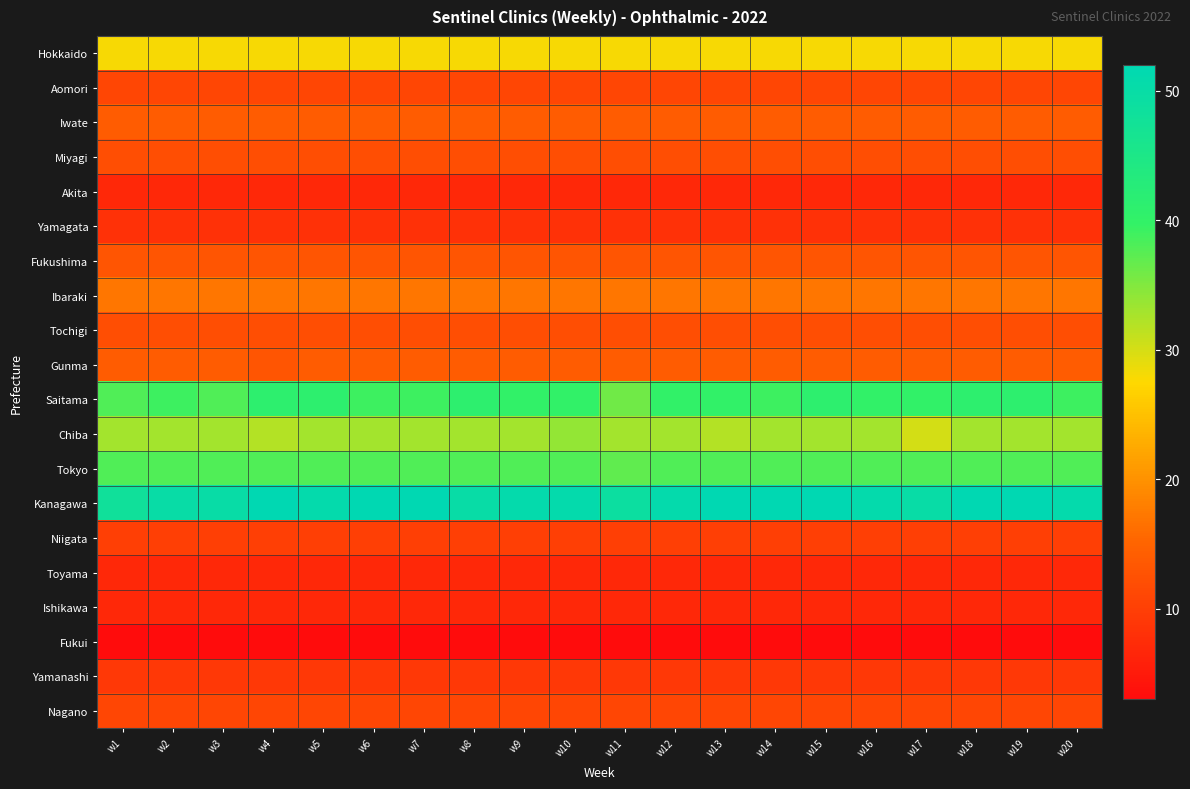

At w9, list the series in order from smallest to largest.

Fukui, Akita, Toyama, Ishikawa, Yamagata, Yamanashi, Niigata, Aomori, Nagano, Miyagi, Tochigi, Fukushima, Iwate, Gunma, Ibaraki, Hokkaido, Chiba, Tokyo, Saitama, Kanagawa